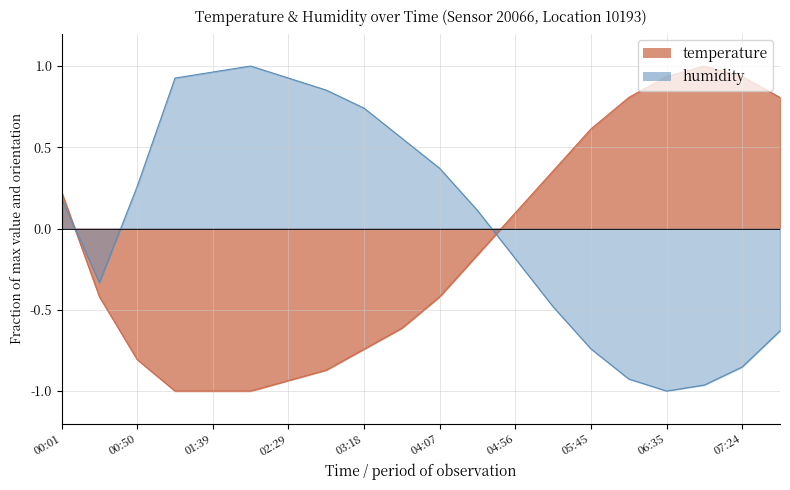

Read the temperature value at 06:10.

0.8